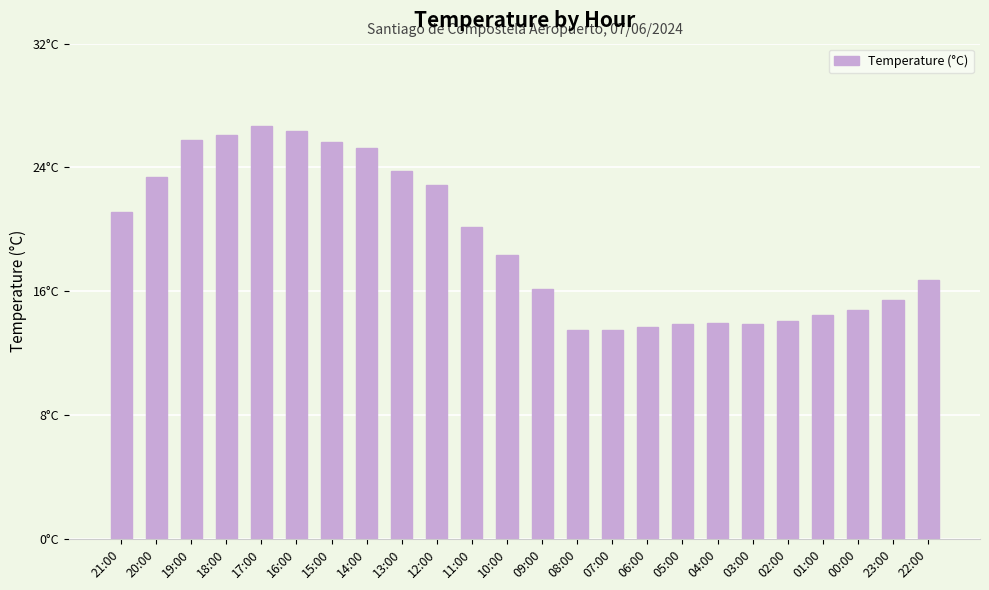

Which has a higher value, 18:00 or 19:00?

18:00